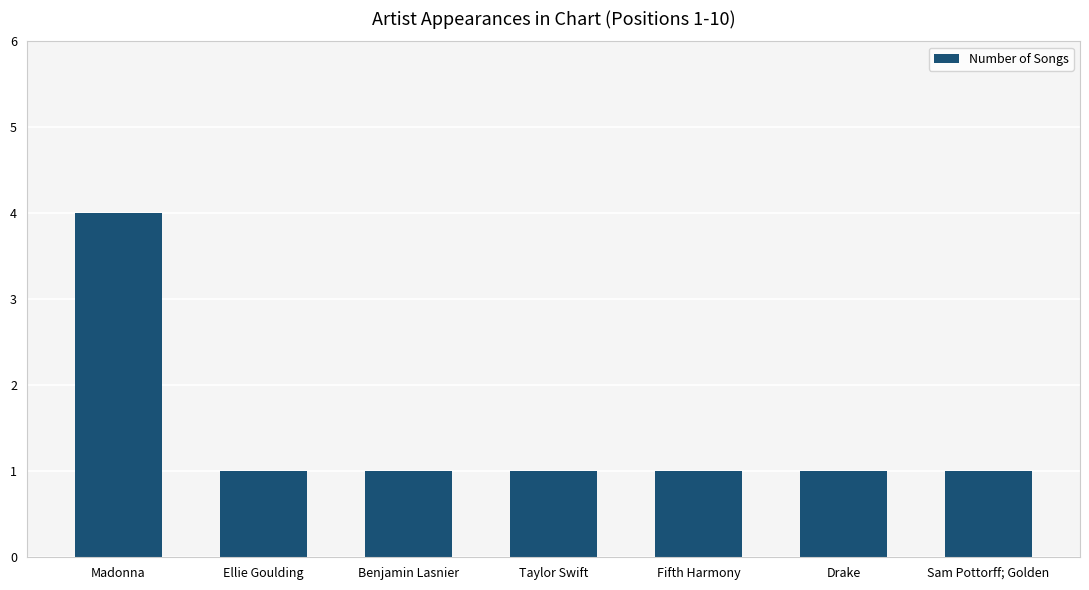

What is the label of the 1st bar from the left?

Madonna